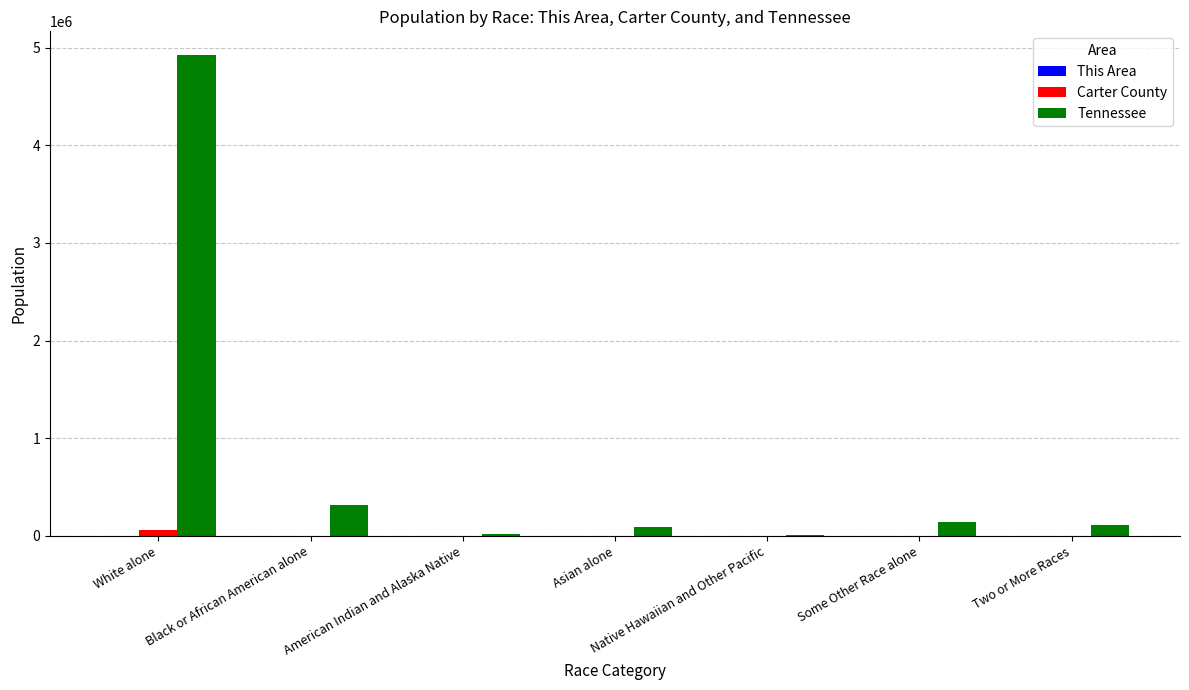

Which category has the highest value across all series?

White alone